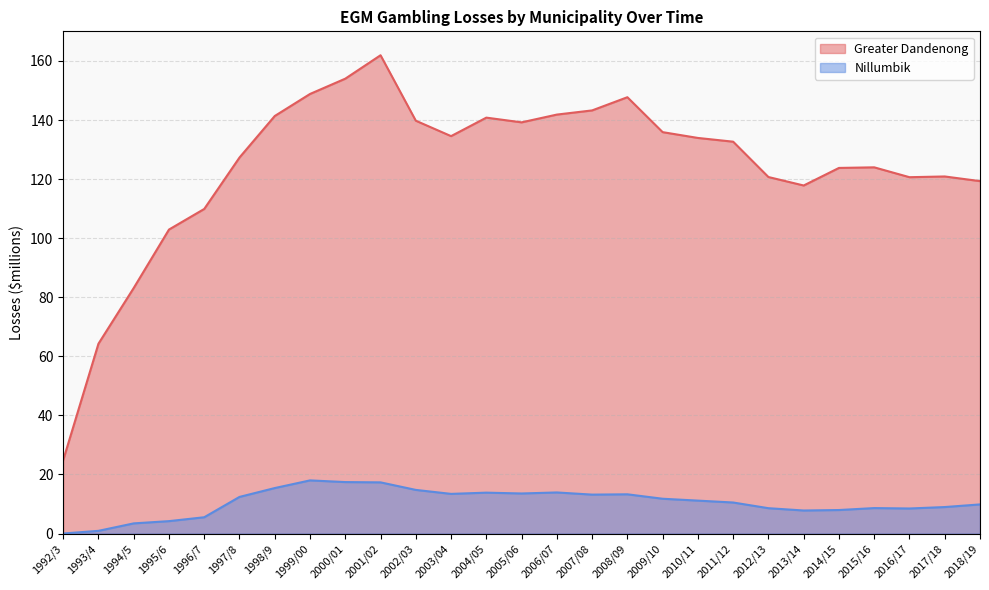

Where does the Greater Dandenong series first go above 132?

1998/9